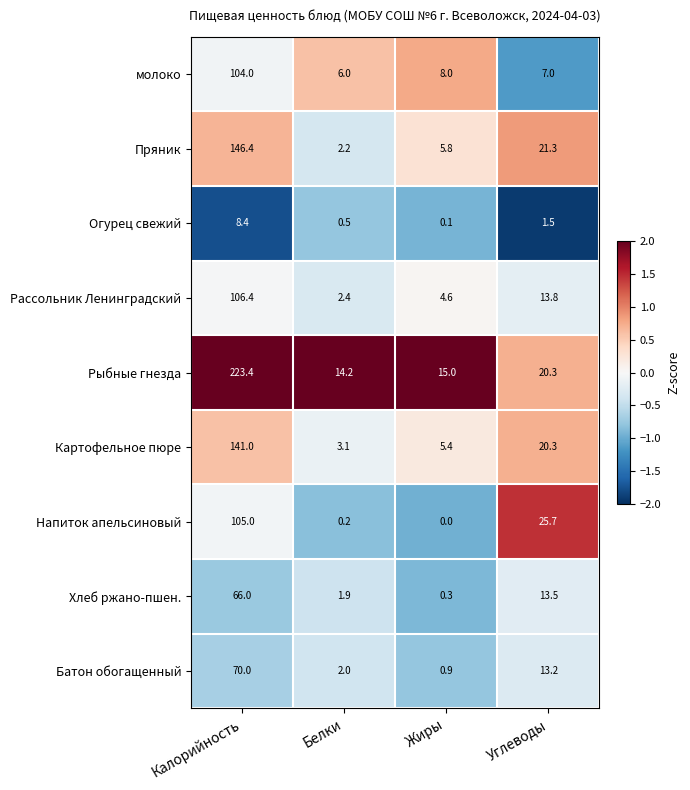

At which category does the chart reach its peak across all series?

Калорийность